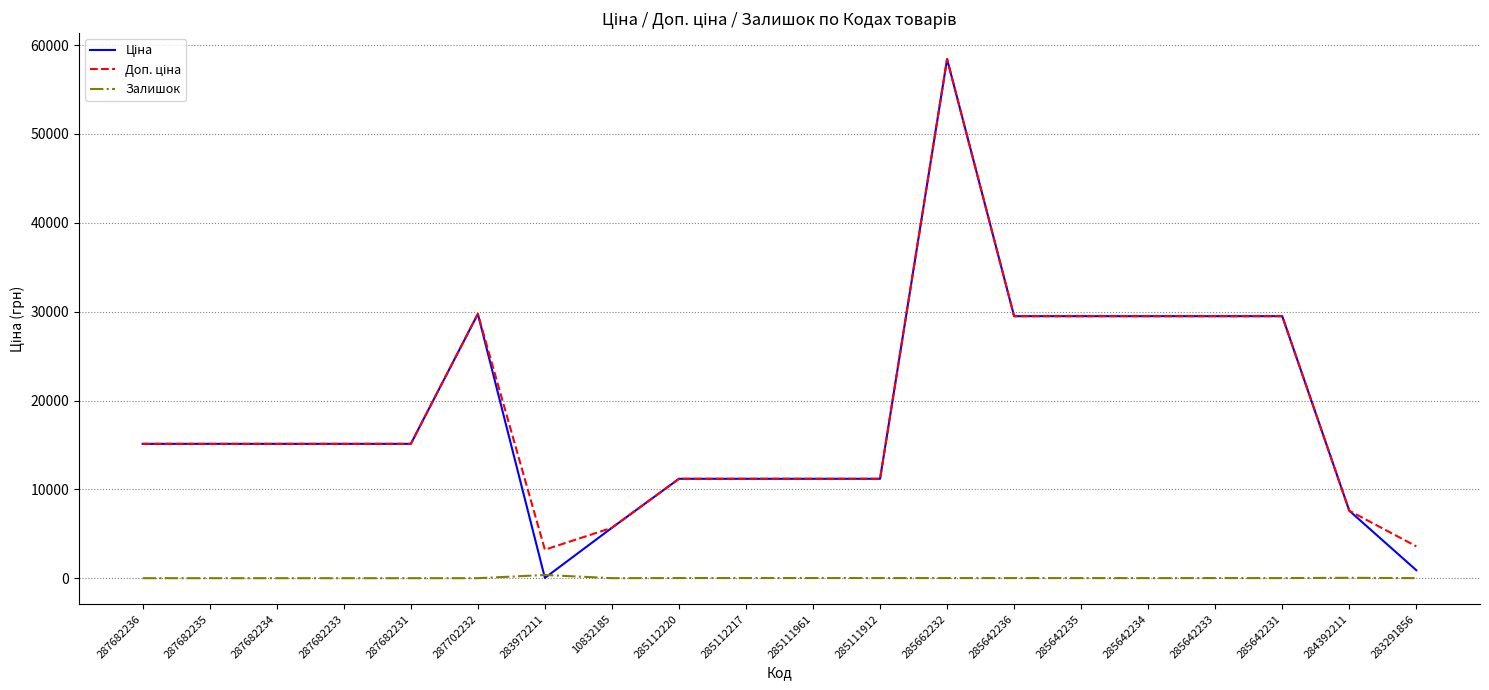

Does the chart have visible grid lines?

Yes